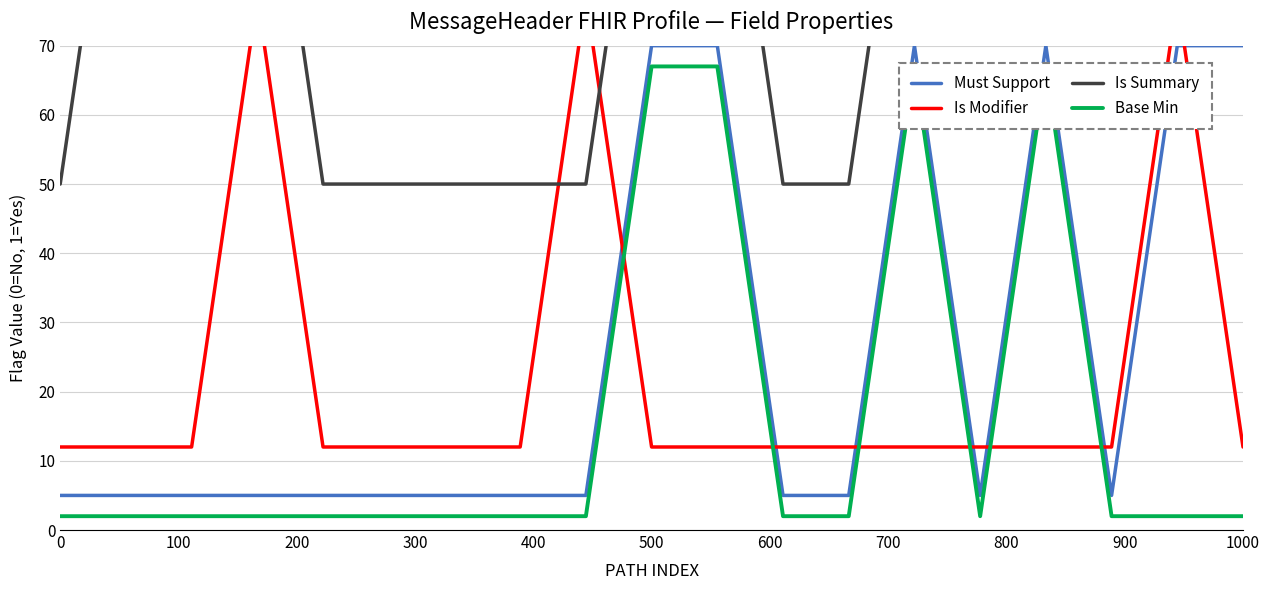

Which series has the largest total across all categories?

Is Summary